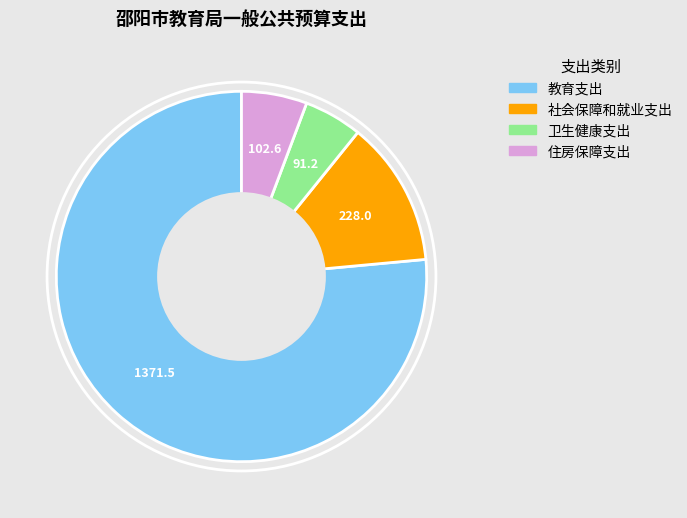

What is the majority slice?

教育支出